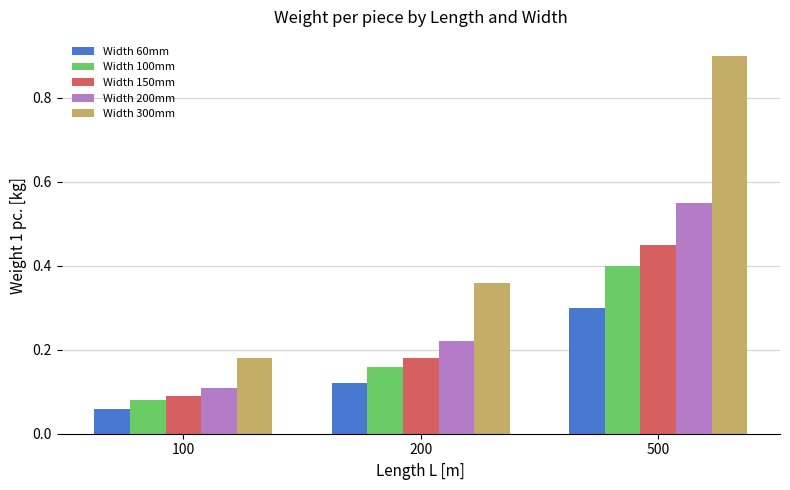

Which series has the largest range (max minus min)?

Width 300mm